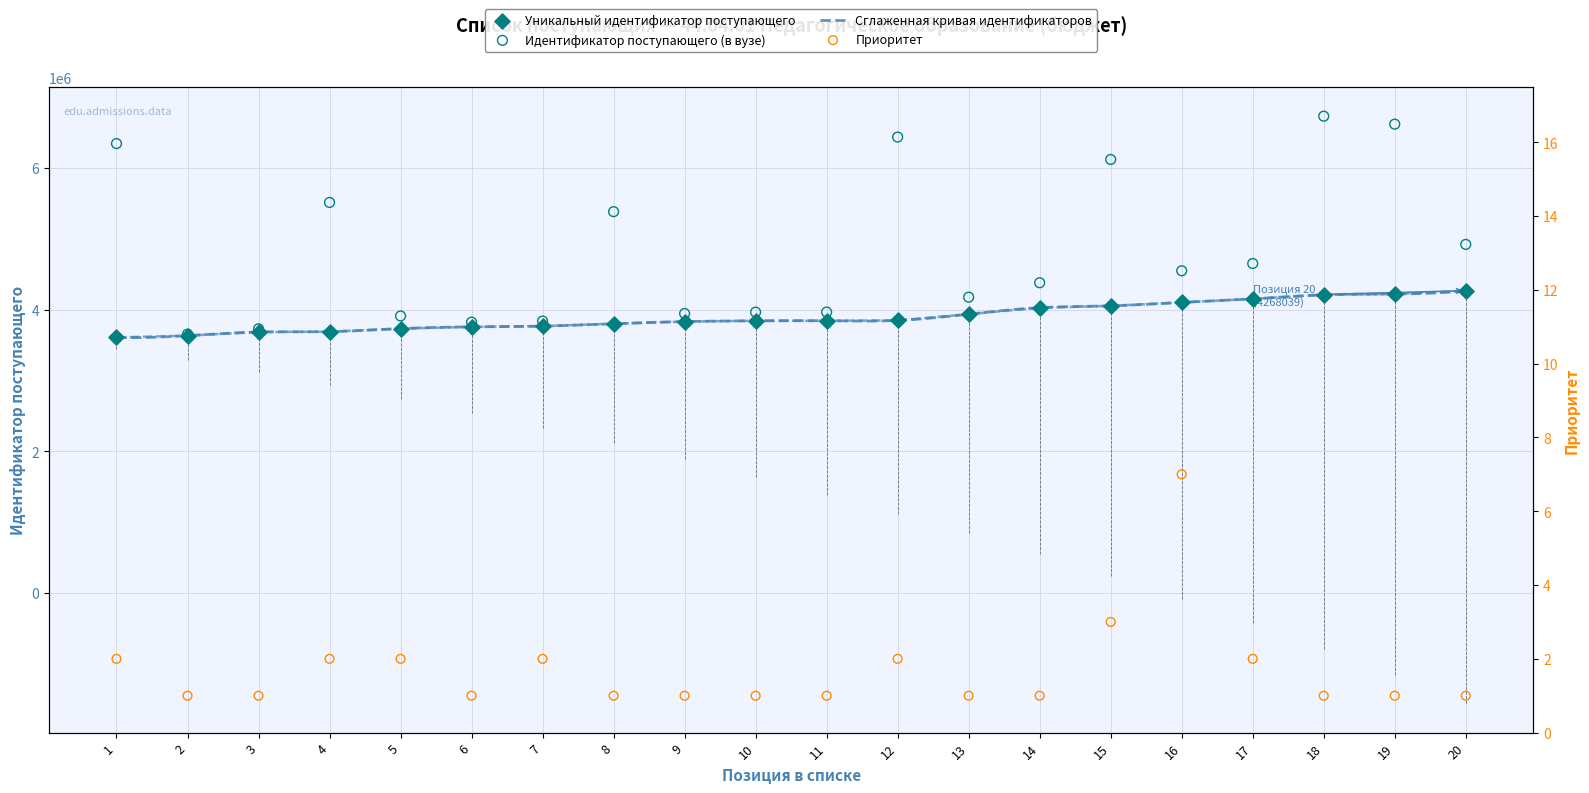

At which category is the sum across all series the highest?

18